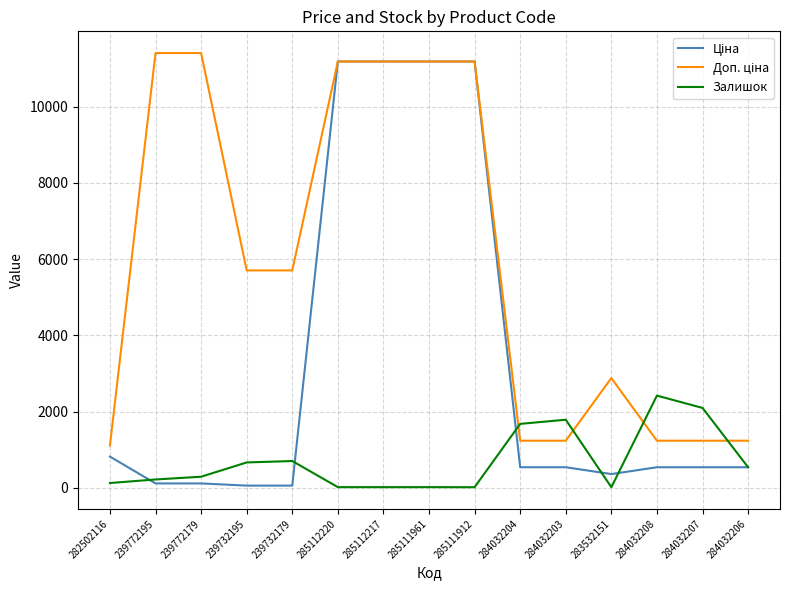

How many lines are shown in the chart?

3